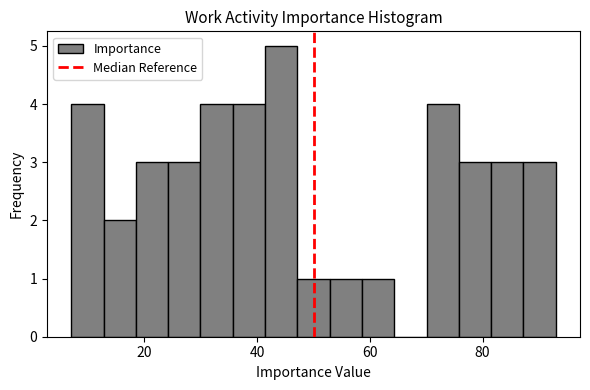

Around what value on the x-axis is the tallest bar? Give the approximate position of its centre, as read against the axis.

44